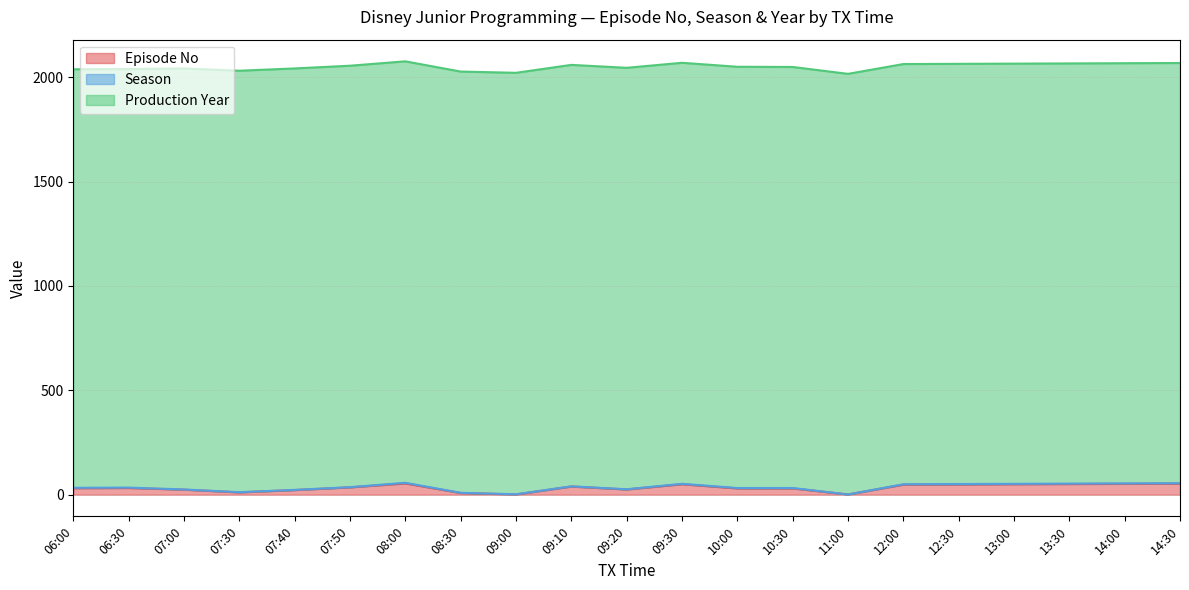

What is the spread (max minus min) of values at 14:30?

2011